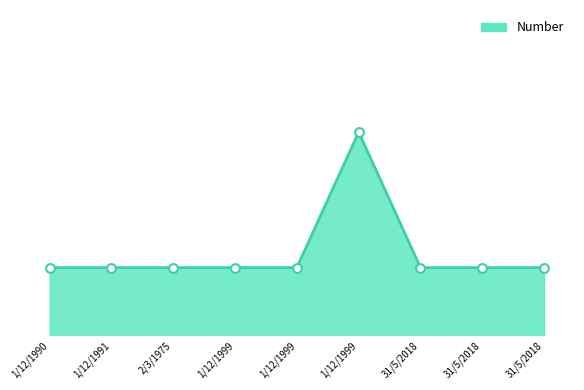

Approximately how many times larger is the value at 1/12/1999 compared to 31/5/2018?

1.0